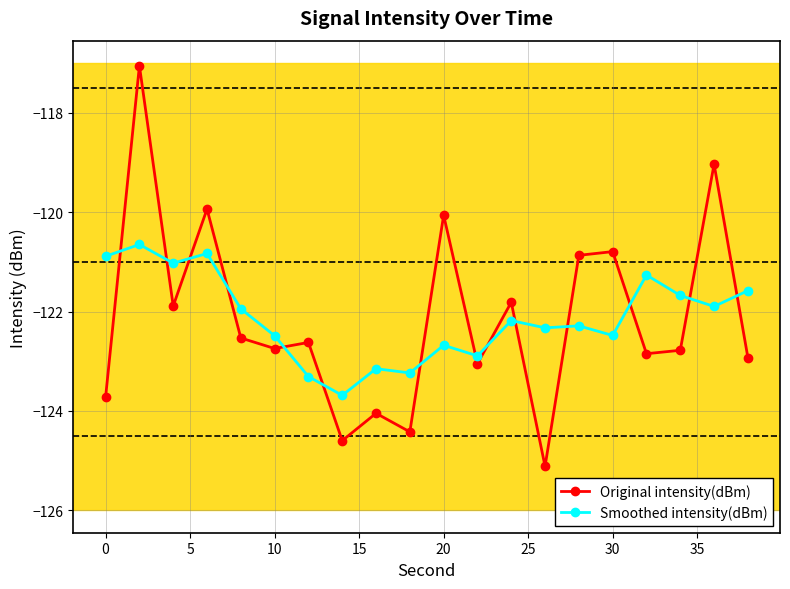

True or false: Original intensity(dBm) and Smoothed intensity(dBm) cross at least once.

True